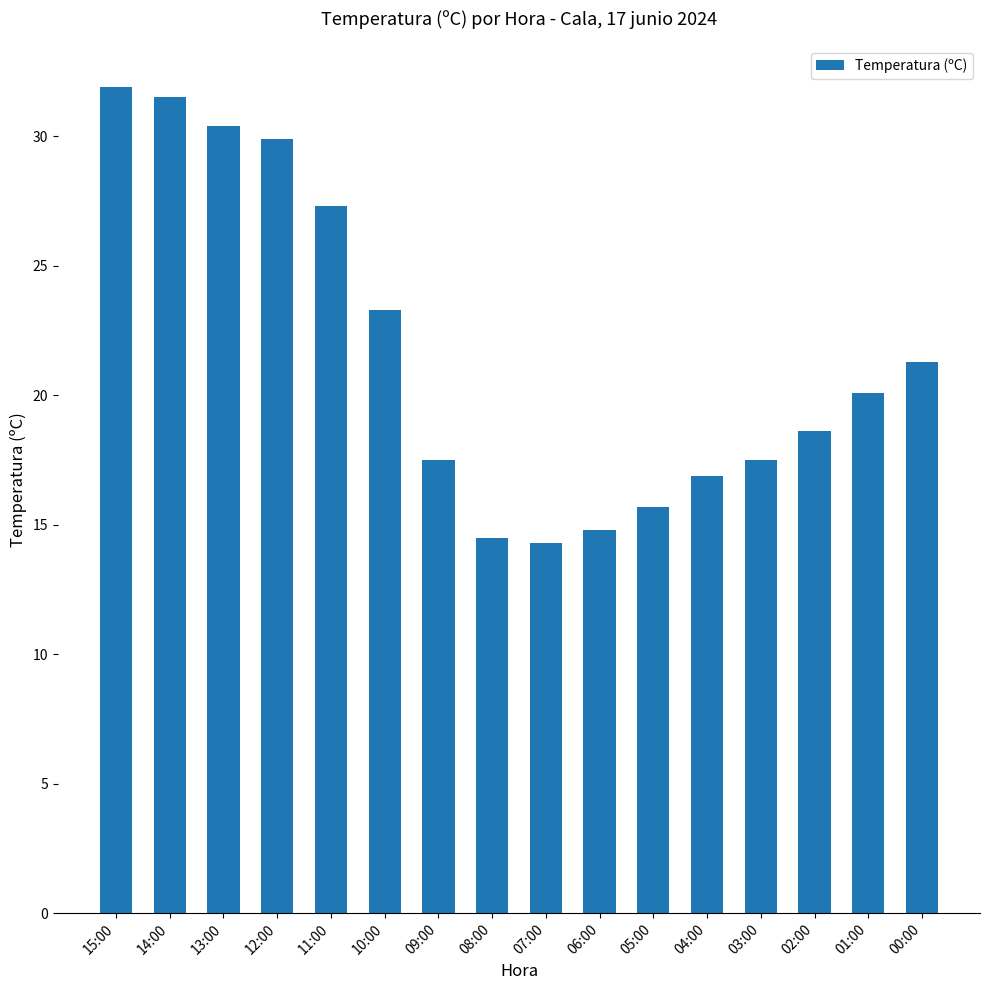

What is the average value?

21.6